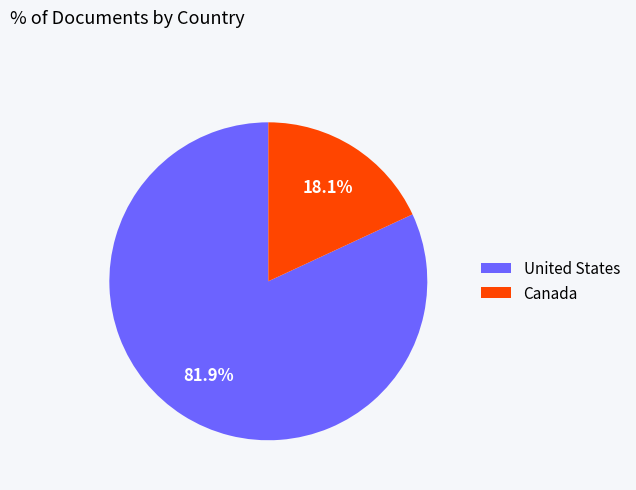

What is the total percentage of United States and Canada?

100.0%